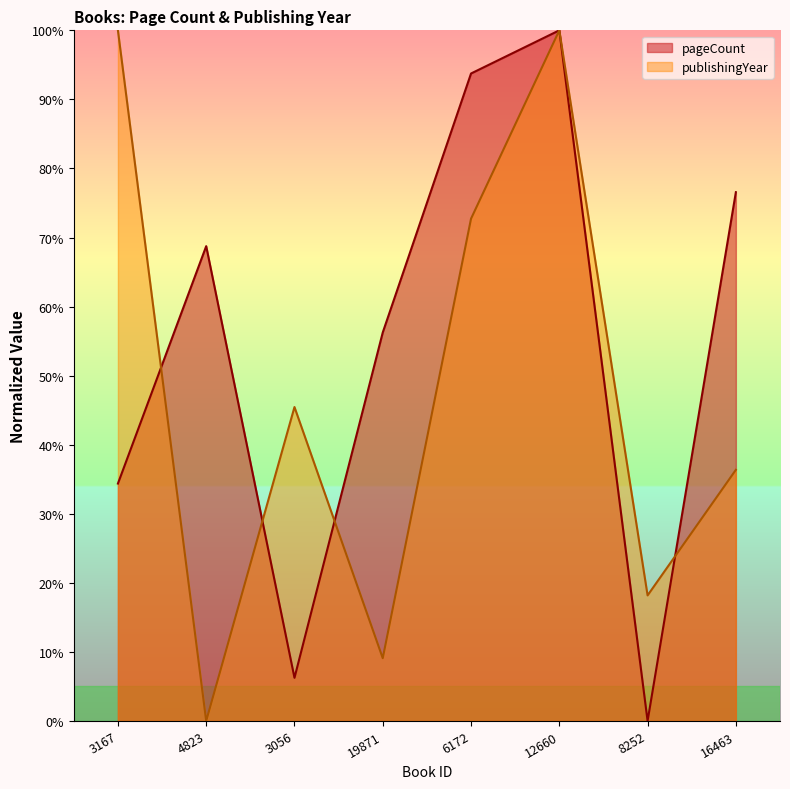

What is the average value of the pageCount series?

54.5